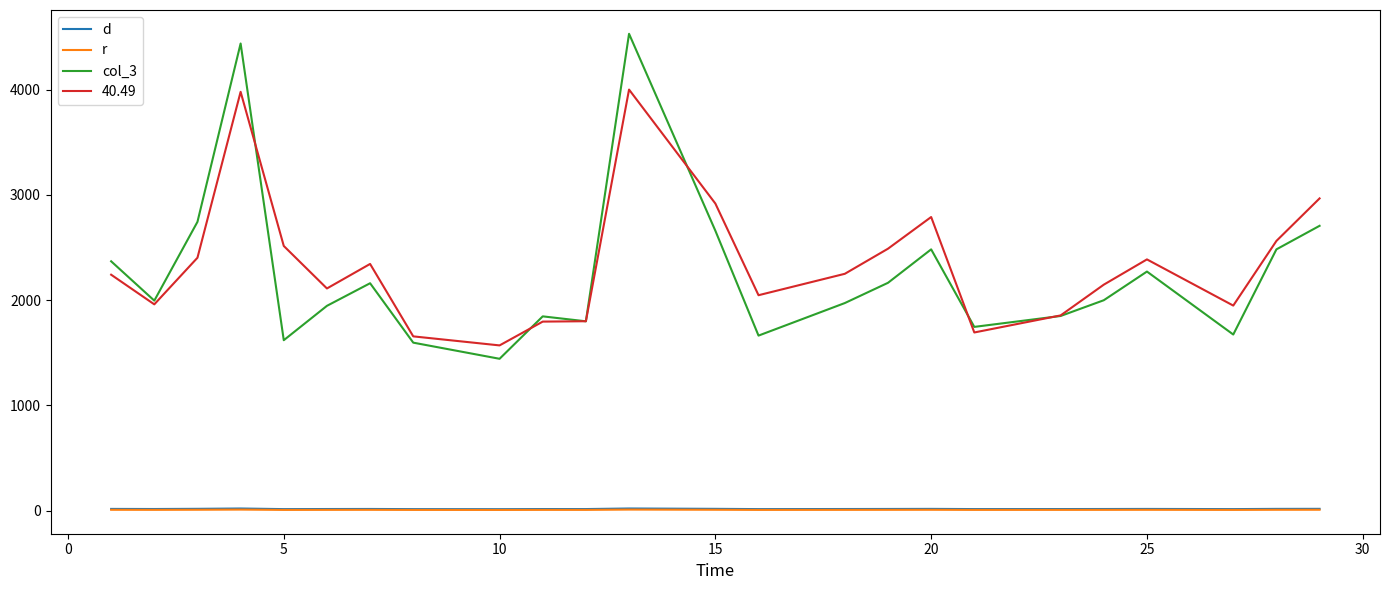

Which series has the widest spread of values?

col_3